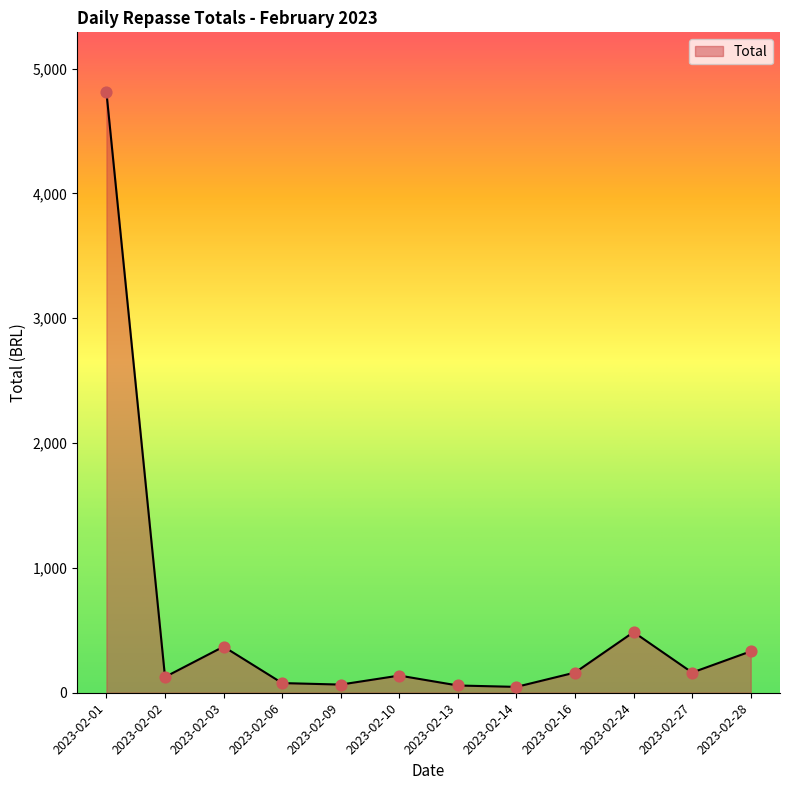

Between 2023-02-28 and 2023-02-16, which is larger?

2023-02-28